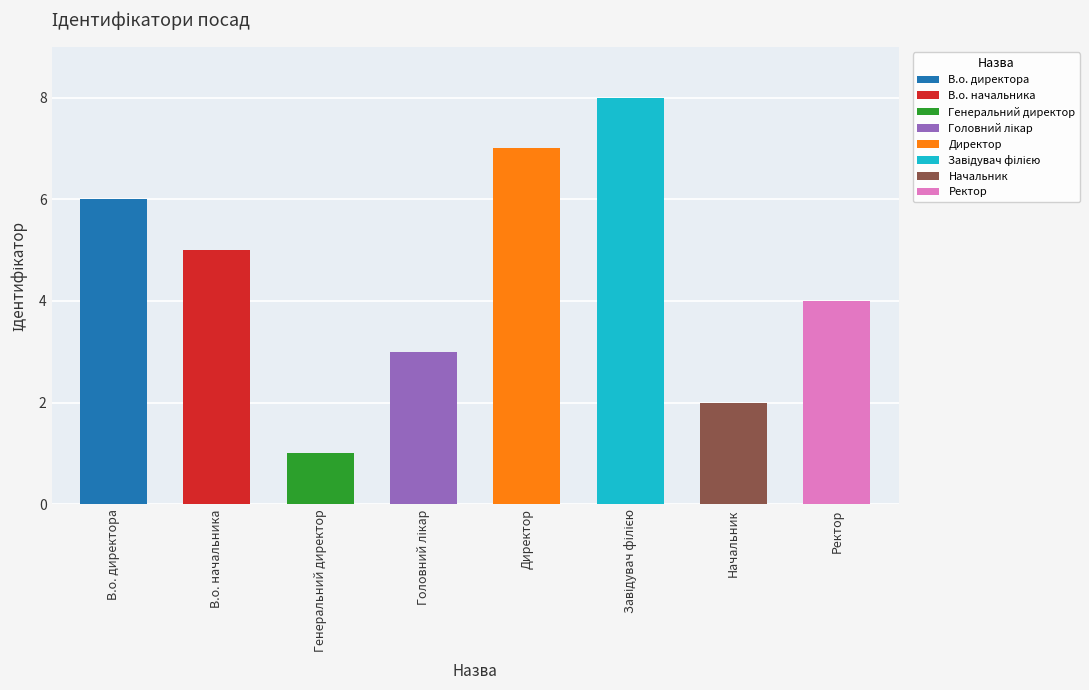

Reading left to right, extract all data points from this chart.

В.о. директора=6	В.о. начальника=5	Генеральний директор=1	Головний лікар=3	Директор=7	Завідувач філією=8	Начальник=2	Ректор=4